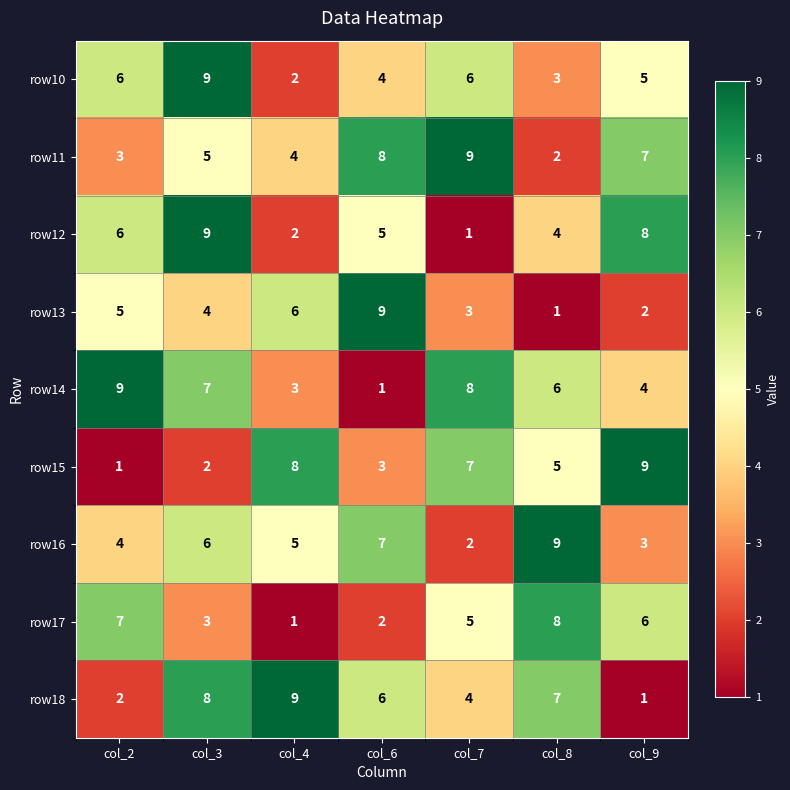

At col_6, list the series in order from largest to smallest.

row13, row11, row16, row18, row12, row10, row15, row17, row14